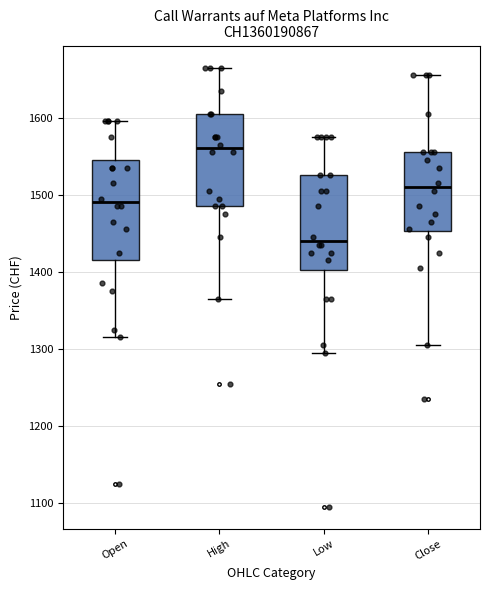

Reading left to right, read every box against the y-axis: the position of its median line, the range the box covers, and the ends of its whiskers. The values are not printed on the chart, so give them approximately, as read against the axis.

Open: median 1490, box 1420 to 1550, whiskers 1320 to 1600
High: median 1560, box 1490 to 1610, whiskers 1370 to 1670
Low: median 1440, box 1400 to 1530, whiskers 1300 to 1580
Close: median 1510, box 1450 to 1560, whiskers 1310 to 1660